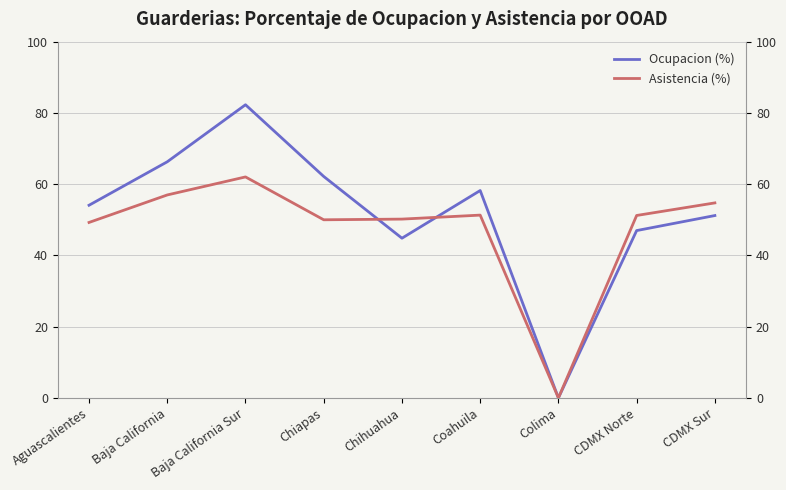

How many lines are shown in the chart?

2